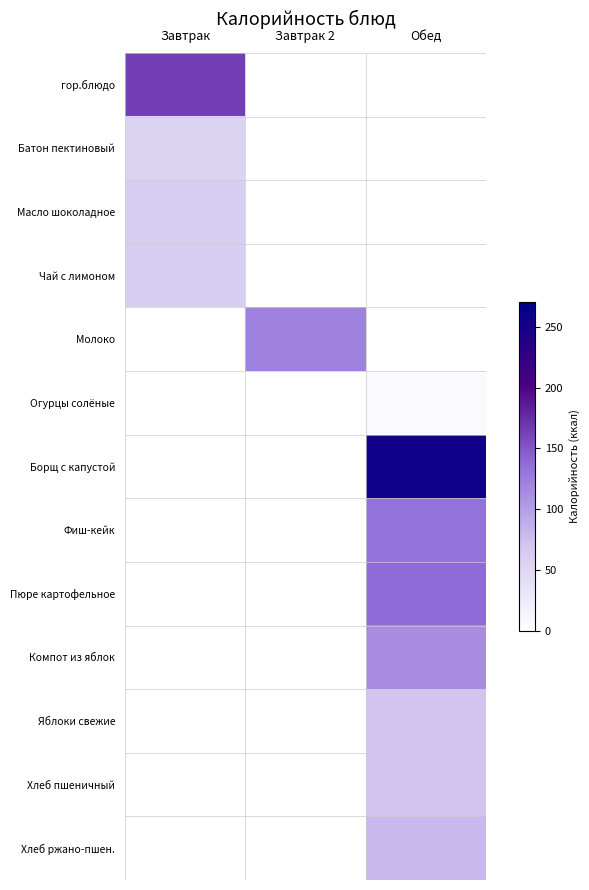

List the series in order of their peak value, highest first.

Борщ с капустой, гор.блюдо, Пюре картофельное, Фиш-кейк, Молоко, Компот из яблок, Хлеб ржано-пшен., Яблоки свежие, Хлеб пшеничный, Масло шоколадное, Чай с лимоном, Батон пектиновый, Огурцы солёные